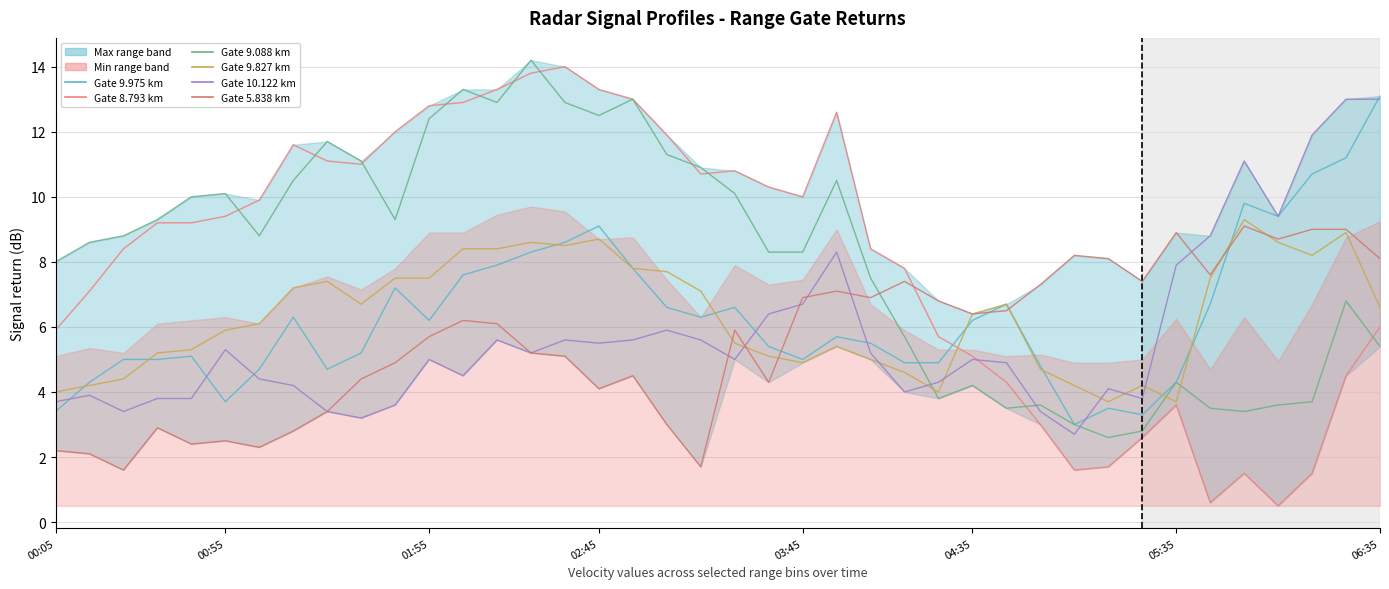

At how many categories does at least one series exceed 12?

10